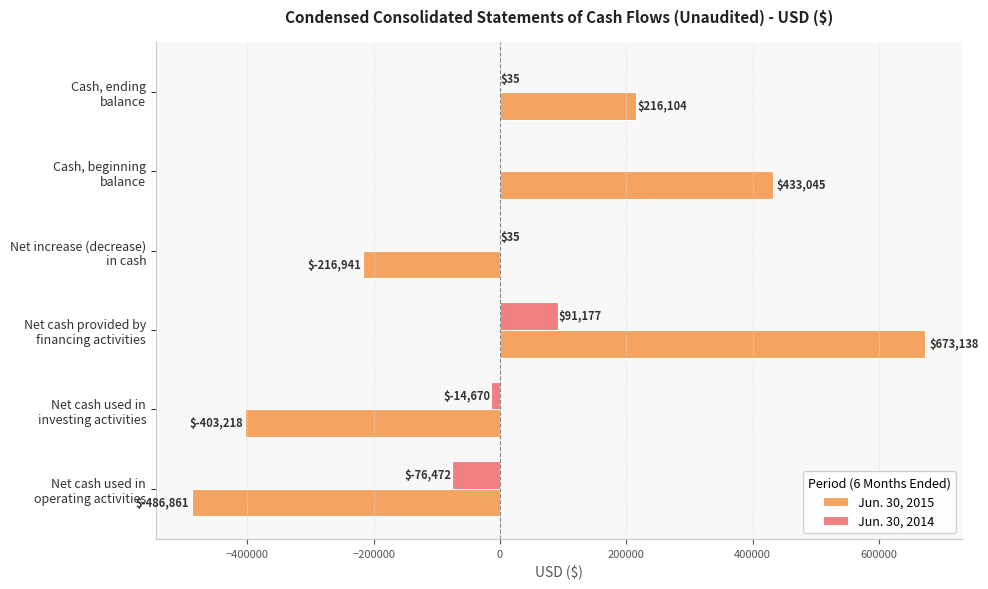

How many values in Jun. 30, 2015 are above zero?

3